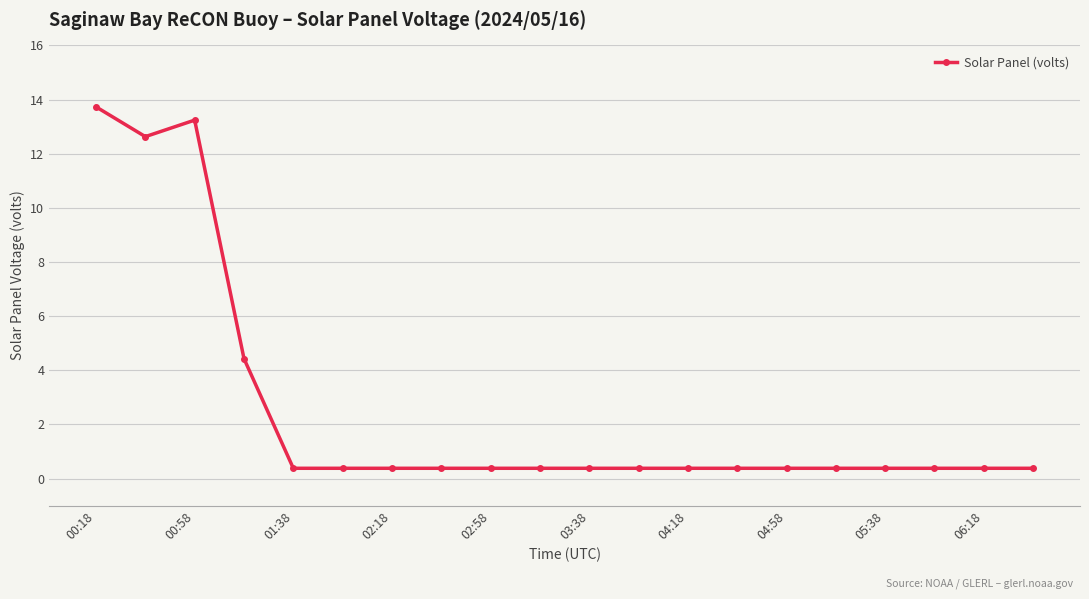

Does the chart display data point markers on the line(s)?

Yes